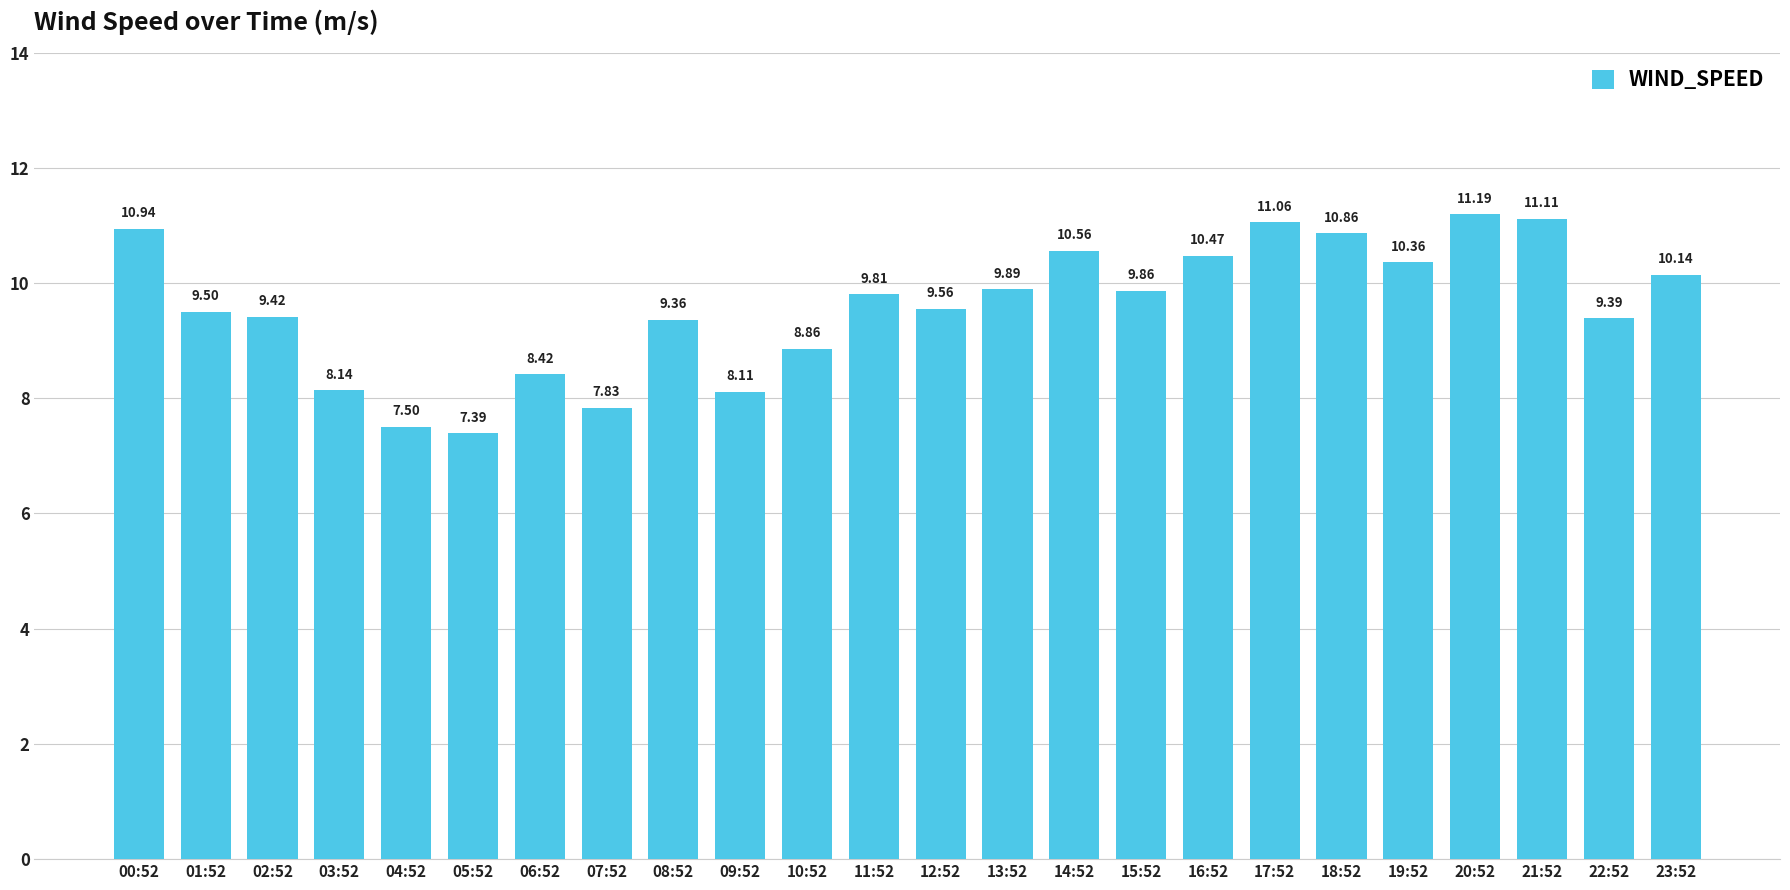

How many data points are less than 9?

7